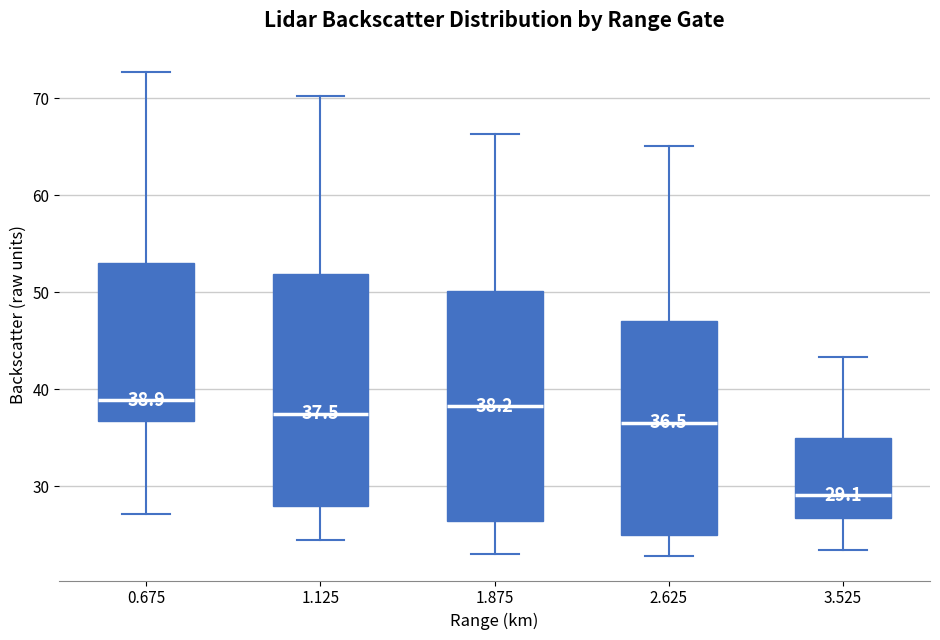

Which box's median line is the lowest?

3.525